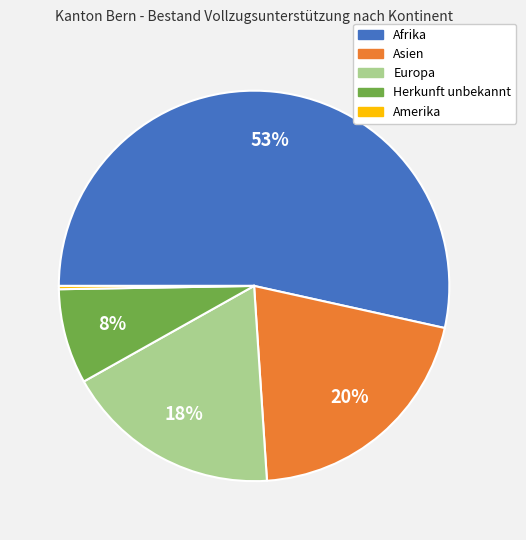

Does any single category account for the majority?

Yes